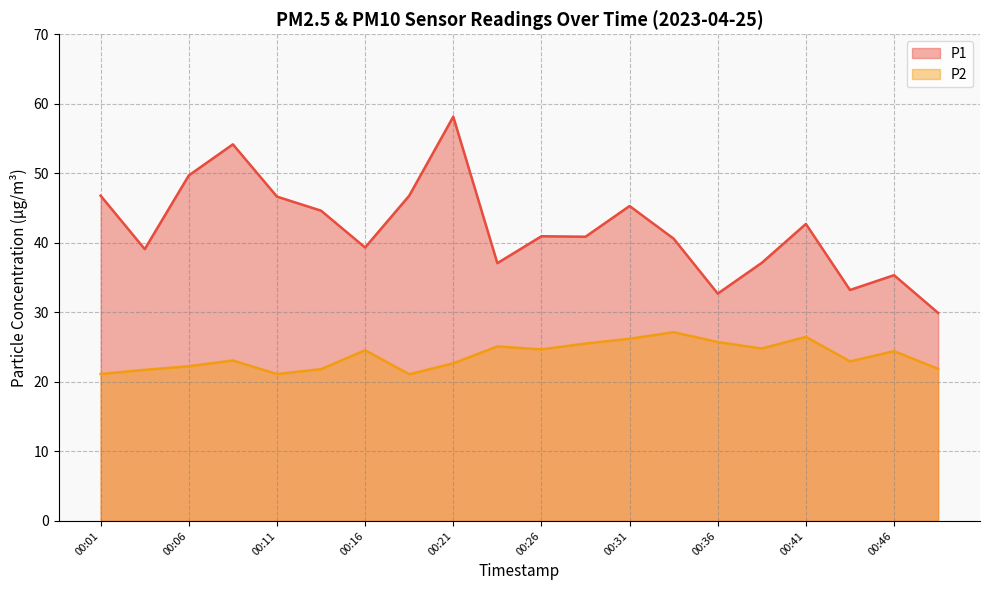

What is the difference between the highest and lowest values at 00:21?

35.5